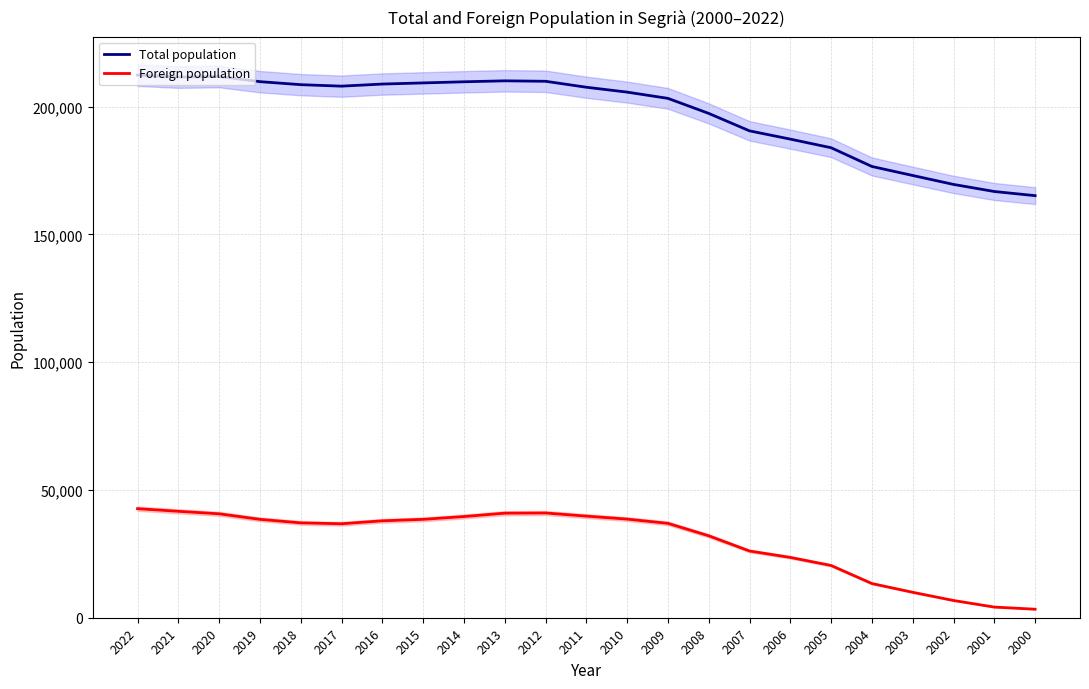

Which series has the largest range (max minus min)?

Total population